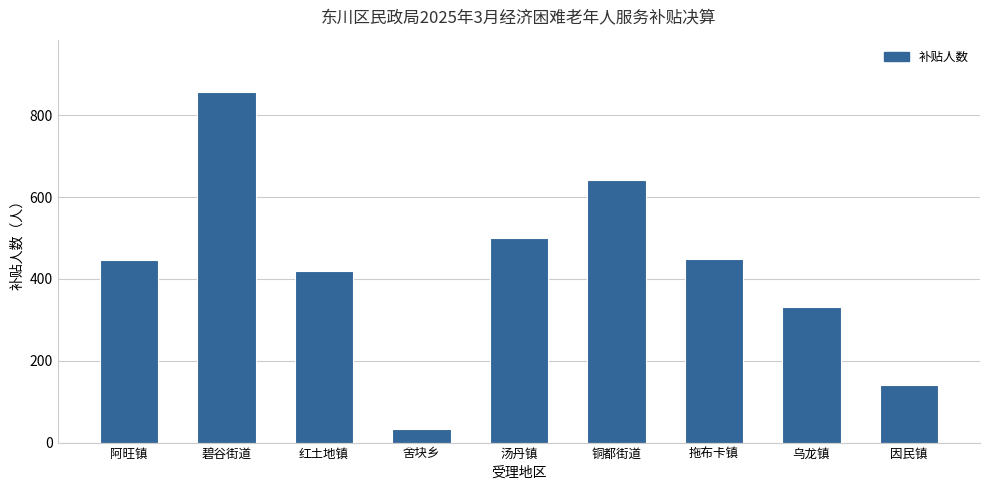

What is the maximum value shown in the chart?

856